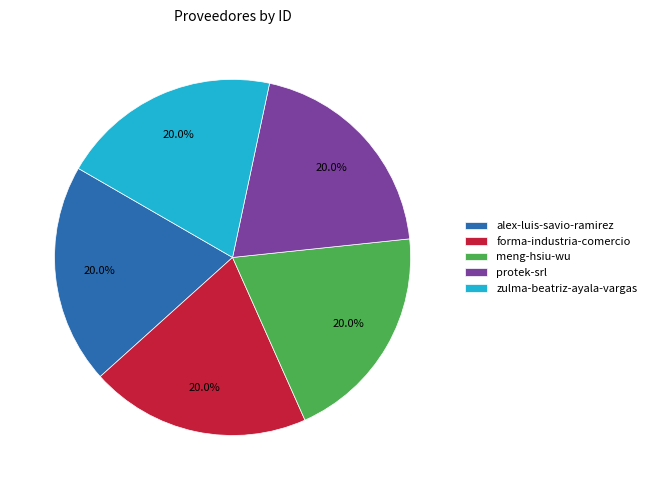

What percentage is NOT represented by zulma-beatriz-ayala-vargas?

80.0%